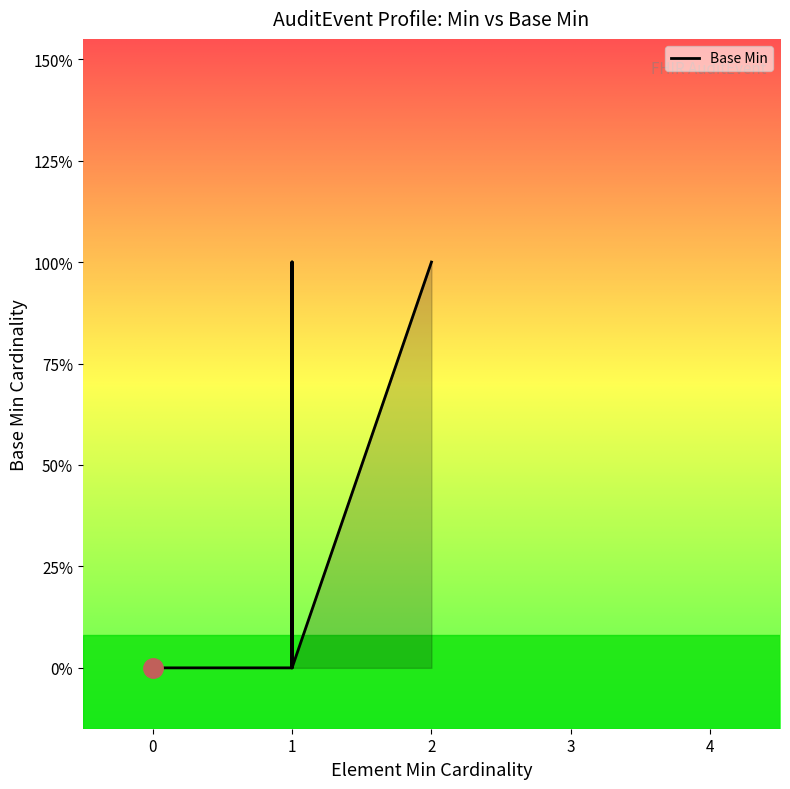

True or false: the data has more than 2 interior local peaks.

False